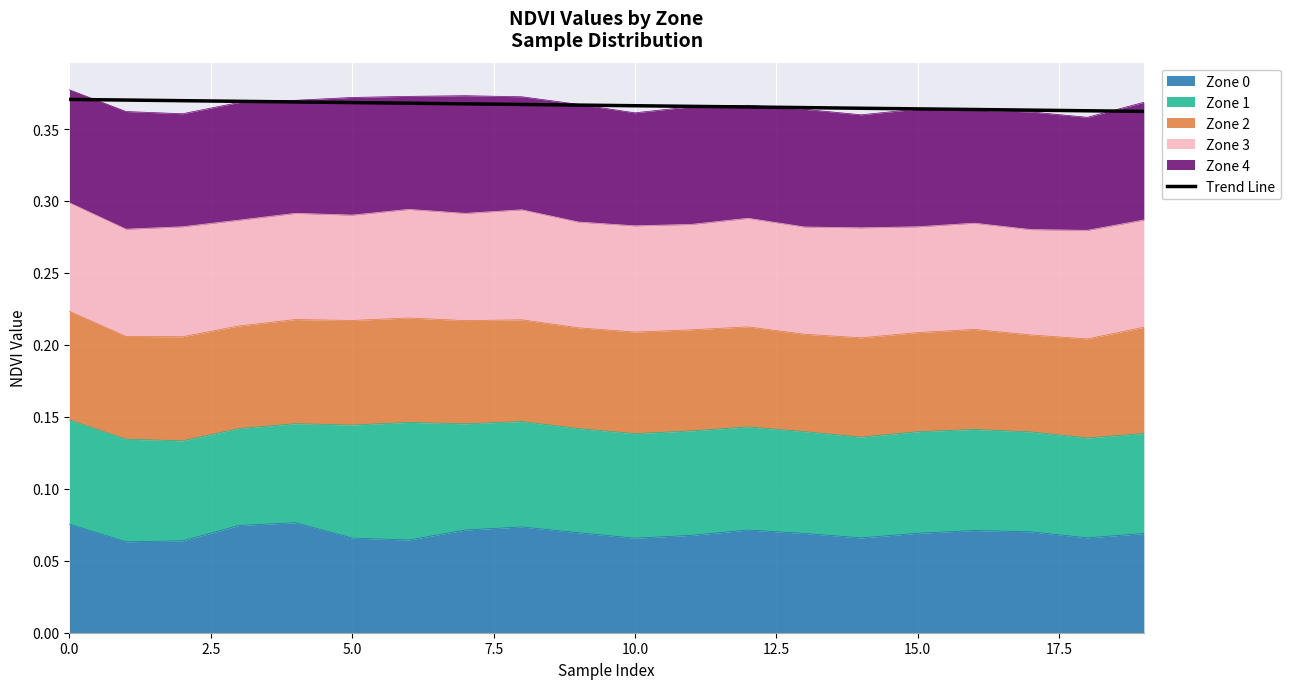

How many values are between 0 and 1?

20